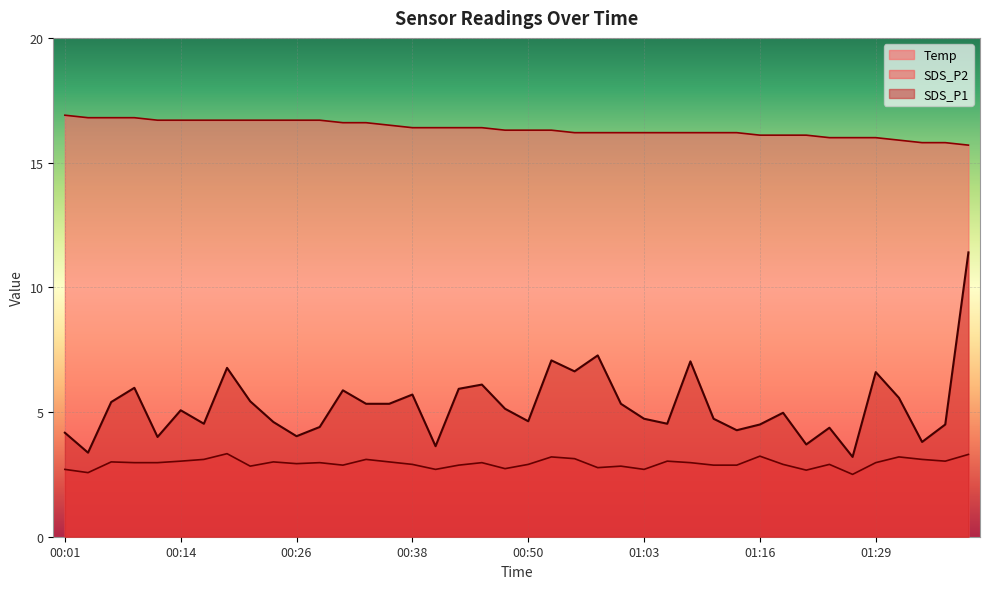

What is the difference between the second highest and second lowest values in the SDS_P2 series?

0.7